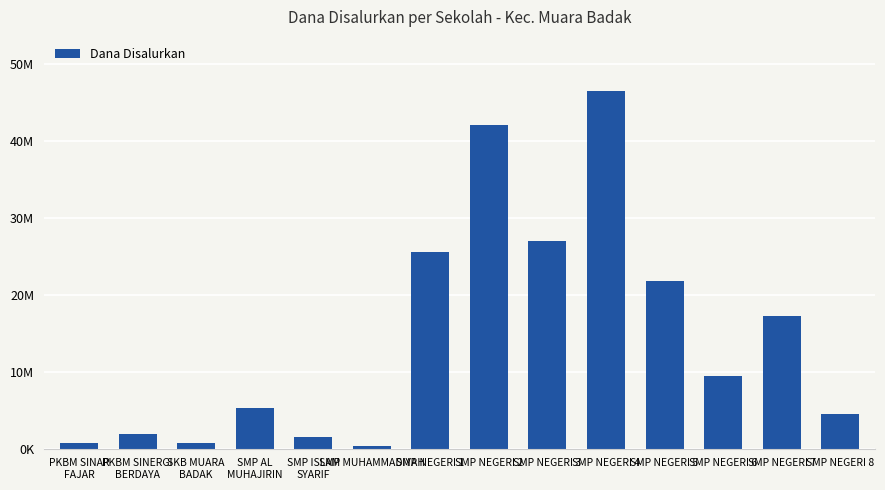

Are the bars horizontal?

No